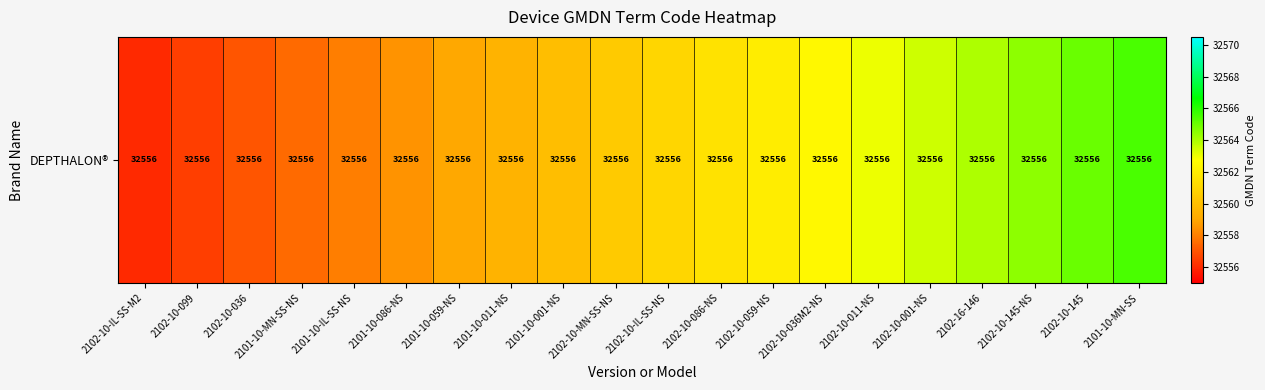

Reading right to left, what are all the values shown in this chart?

32565.5	32565.0	32564.5	32564.0	32563.5	32563.0	32562.5	32562.0	32561.5	32561.0	32560.5	32560.0	32559.5	32559.0	32558.5	32558.0	32557.5	32557.0	32556.5	32556.0